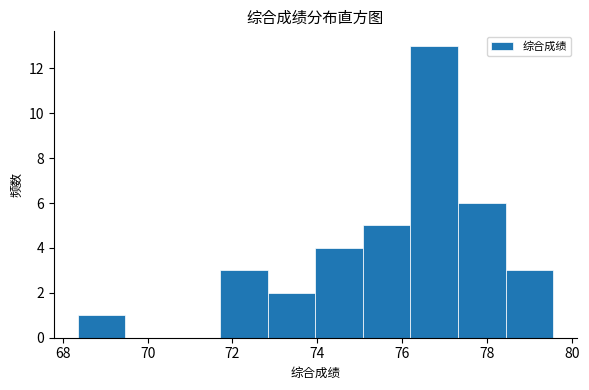

Reading left to right, list every bar in this chart as the range it spans on the x-axis followed by its height. Neither the bar edges nor the heights are printed on the chart, so give them approximately, as read against the axes.

68.4 to 69.4: 1
69.4 to 70.6: 0
70.6 to 71.8: 0
71.8 to 72.8: 3
72.8 to 74.0: 2
74.0 to 75.0: 4
75.0 to 76.2: 5
76.2 to 77.4: 13
77.4 to 78.4: 6
78.4 to 79.6: 3